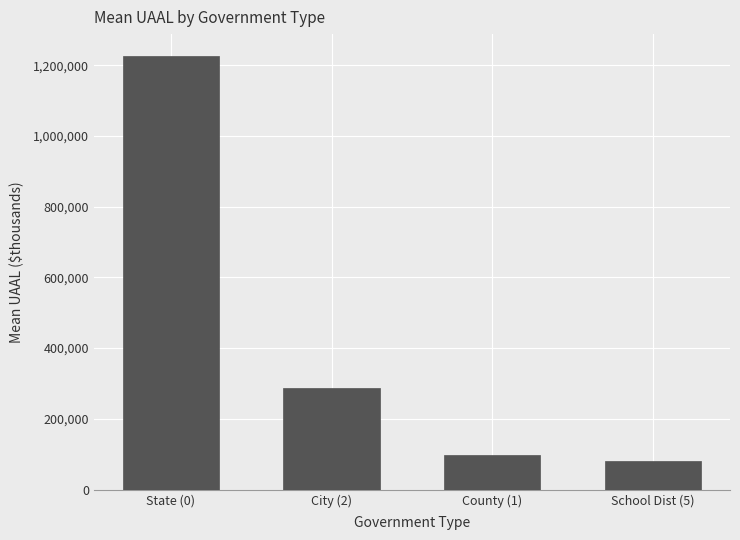

What is the minimum value shown in the chart?

80403.1